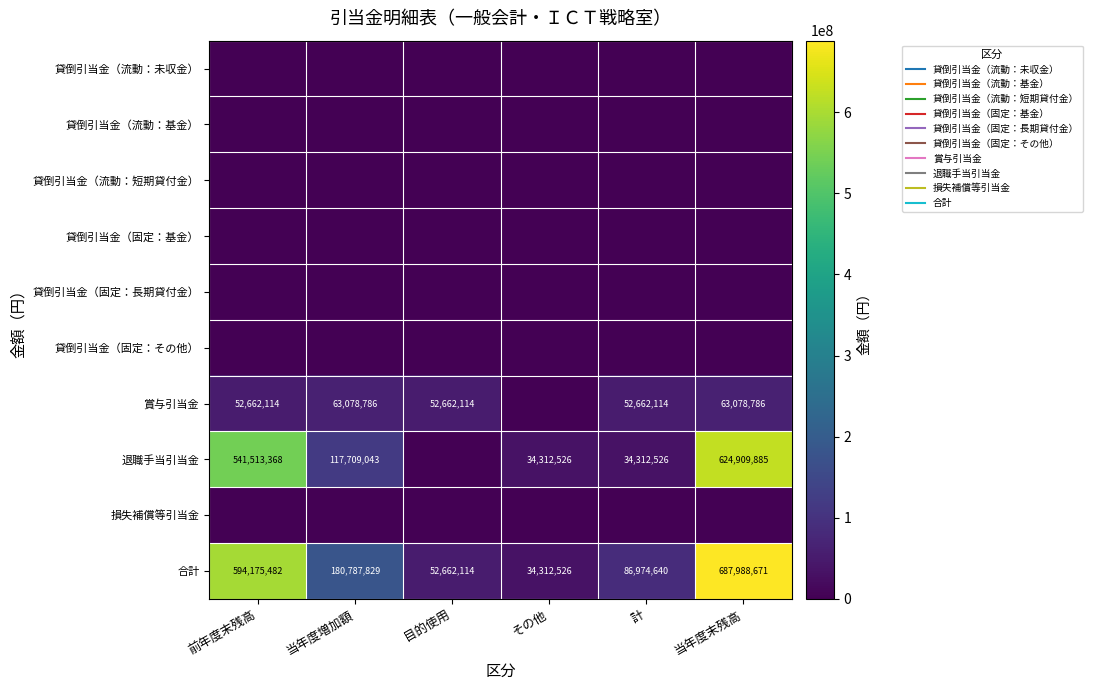

Which series has the largest total across all categories?

合計